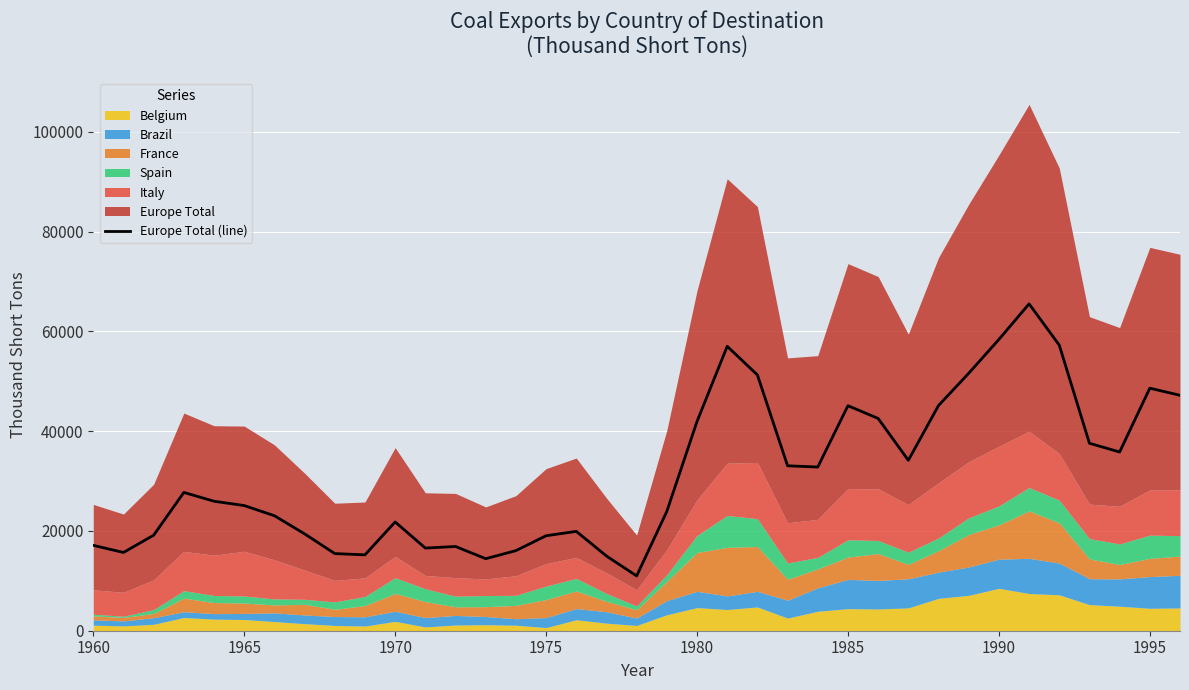

What is the lowest value of the Europe Total (line) series?

10984